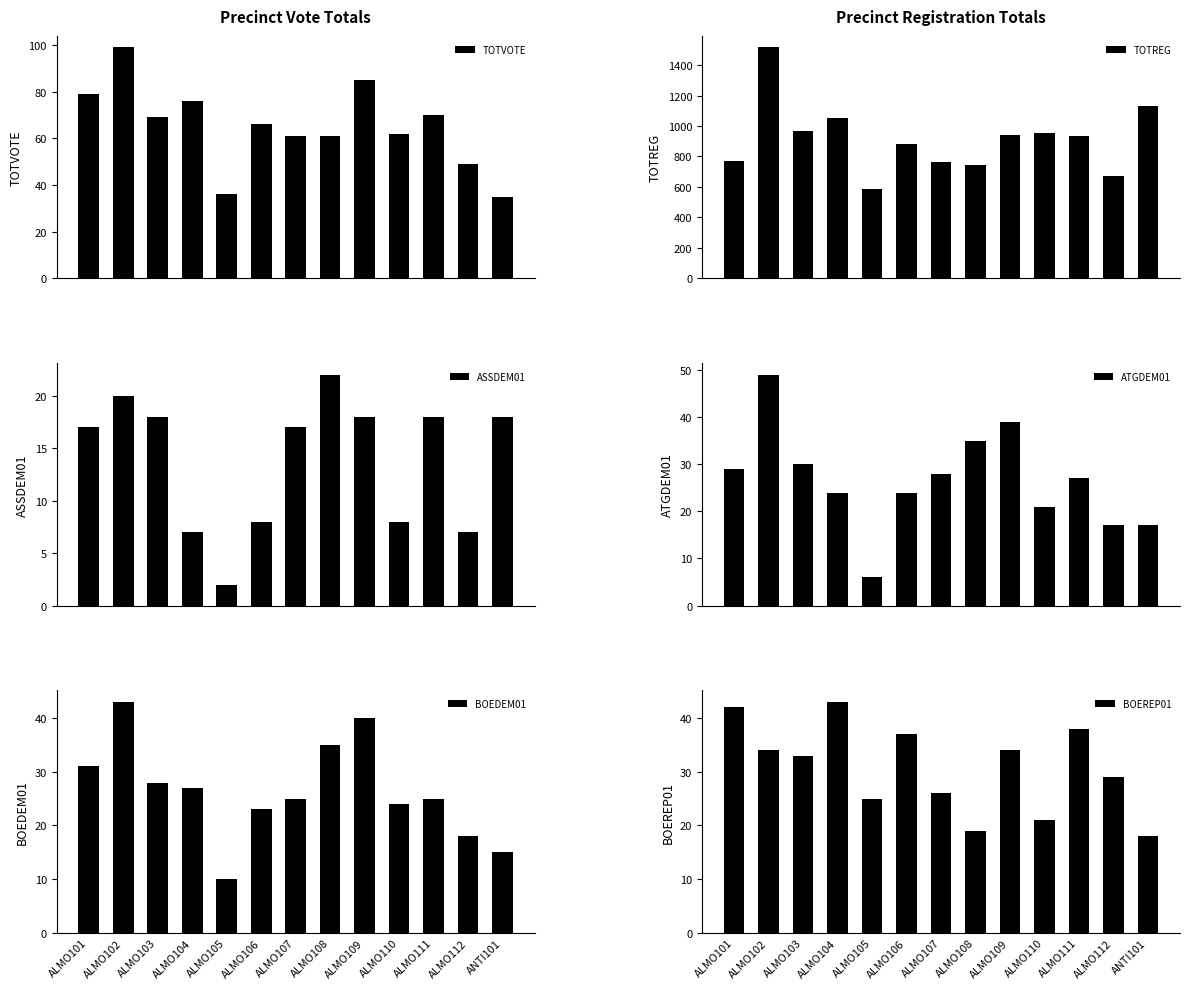

List the labels in order of BOEREP01 value, smallest first.

ANTI101, ALMO108, ALMO110, ALMO105, ALMO107, ALMO112, ALMO103, ALMO102, ALMO109, ALMO106, ALMO111, ALMO101, ALMO104